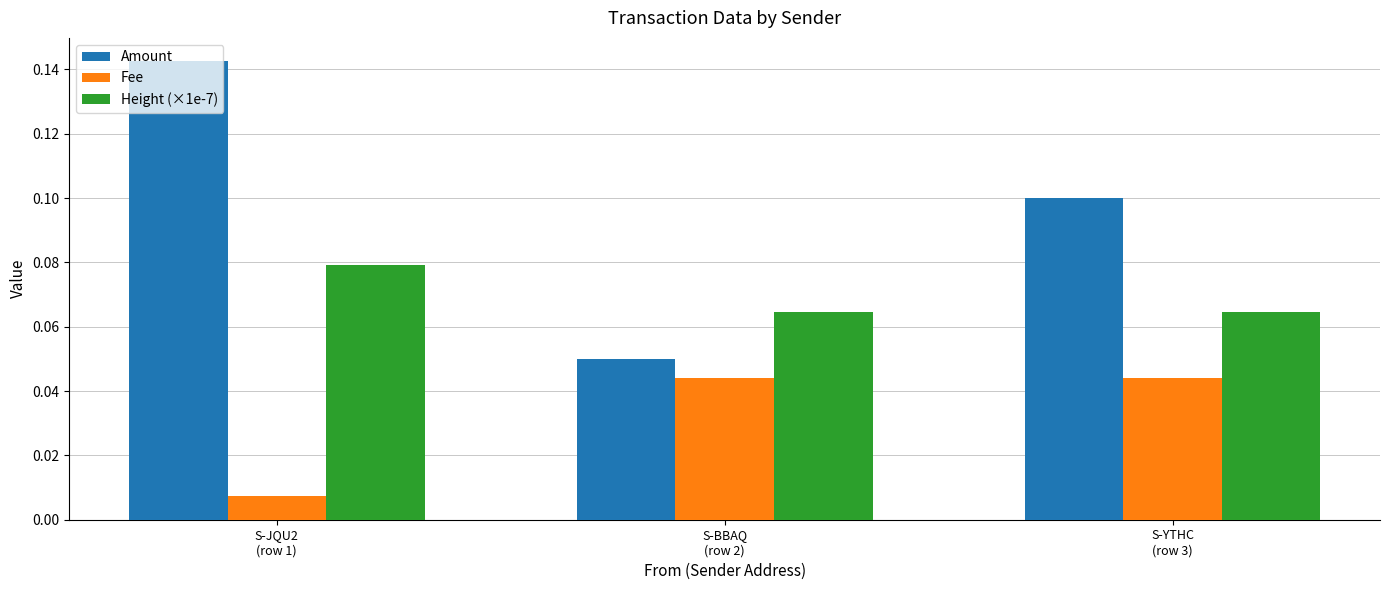

How many bars are there in each group?

3